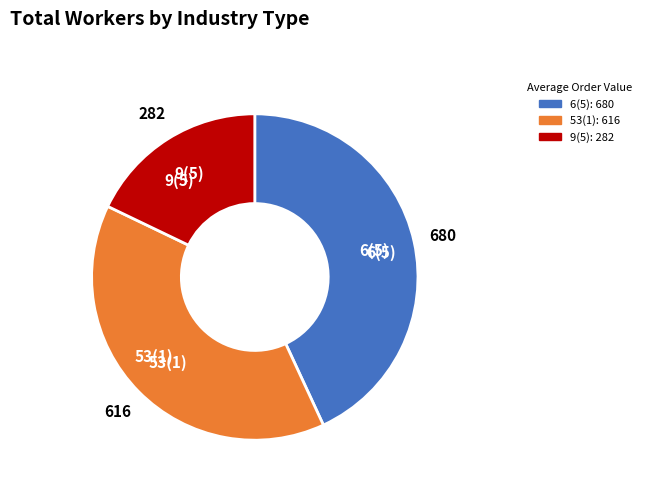

Between 53(1) and 6(5), which is larger?

6(5)